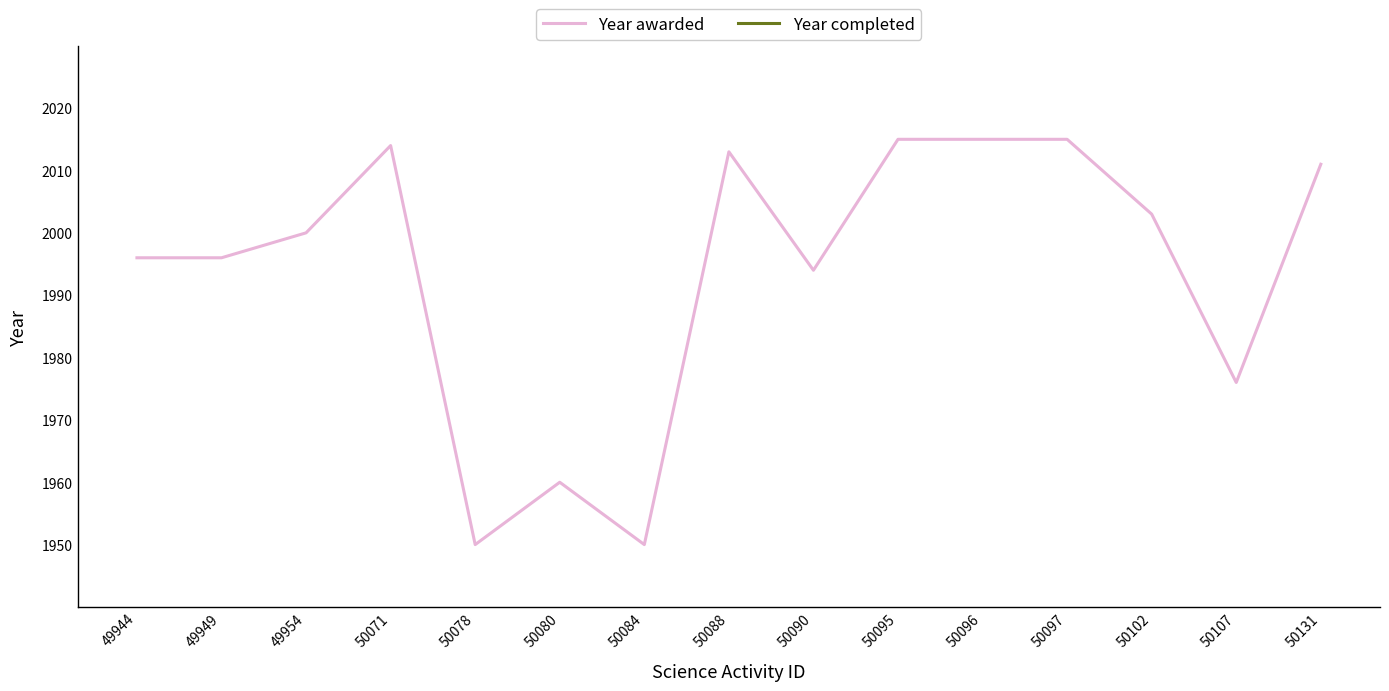

What is the minimum value shown in the chart?

1950.0